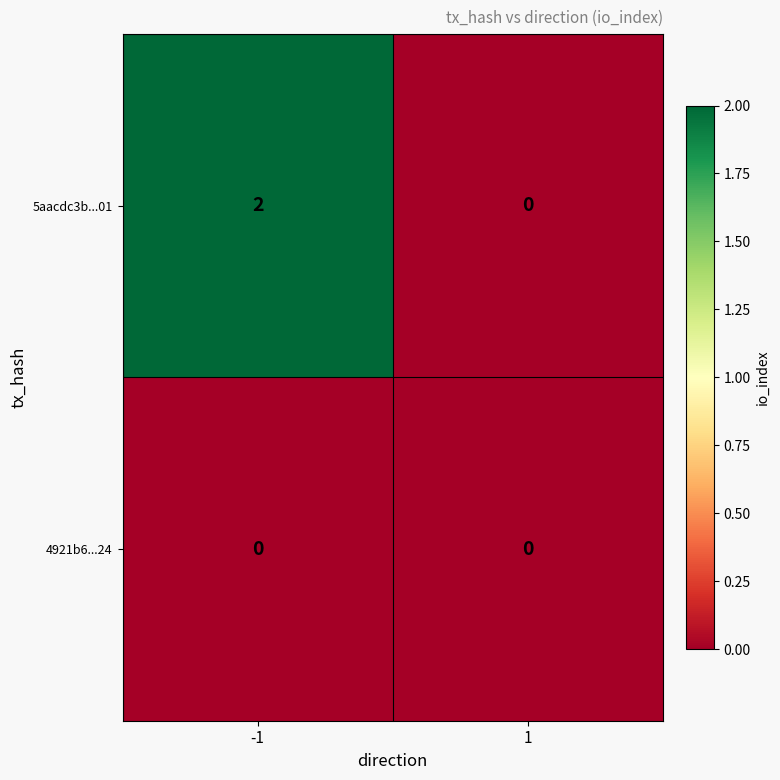

Which series changed the most between -1 and 1?

5aacdc3b...01